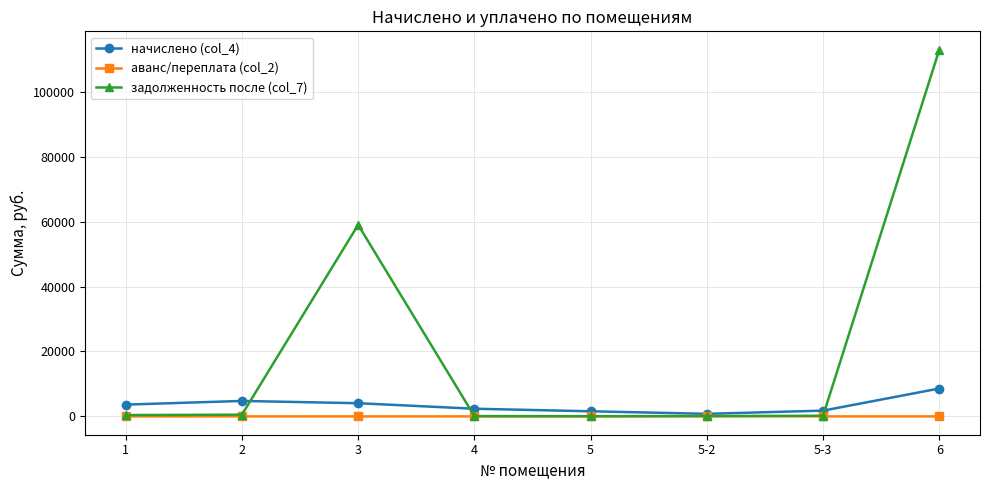

Which series has the widest spread of values?

задолженность после (col_7)